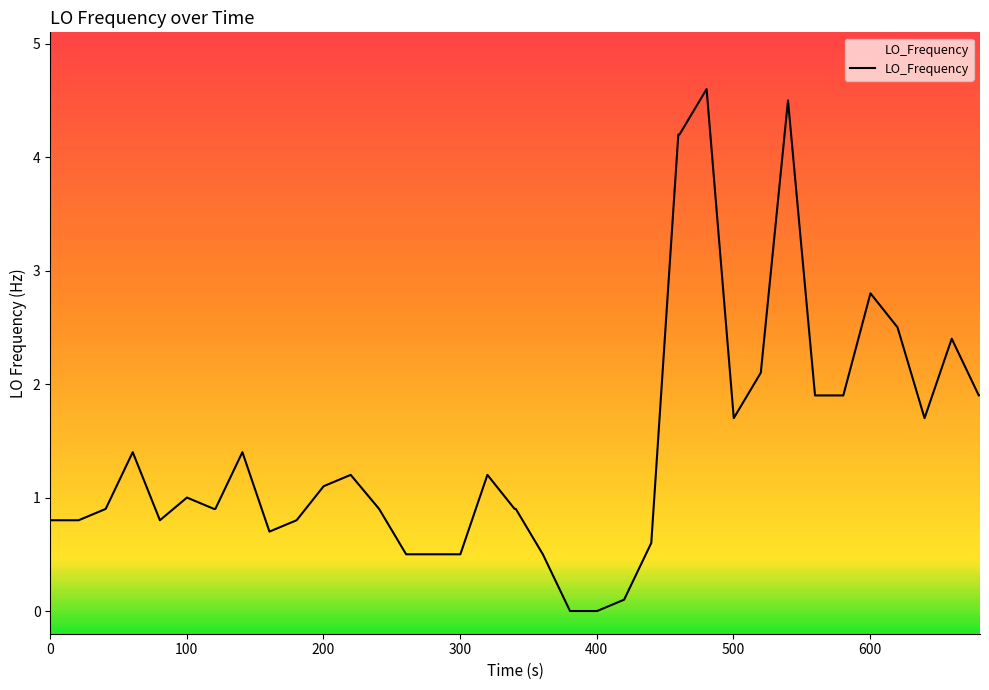

Reading right to left, list all the values displayed in this chart.

1.9	1.9	2.4	1.7	2.5	2.8	1.9	1.9	1.9	4.5	2.1	1.7	4.6	4.2	4.2	0.6	0.1	0.0	0.0	0.5	0.9	0.9	1.2	0.5	0.5	0.5	0.9	1.2	1.1	0.8	0.7	1.4	0.9	0.9	1.0	0.8	1.4	0.9	0.8	0.8